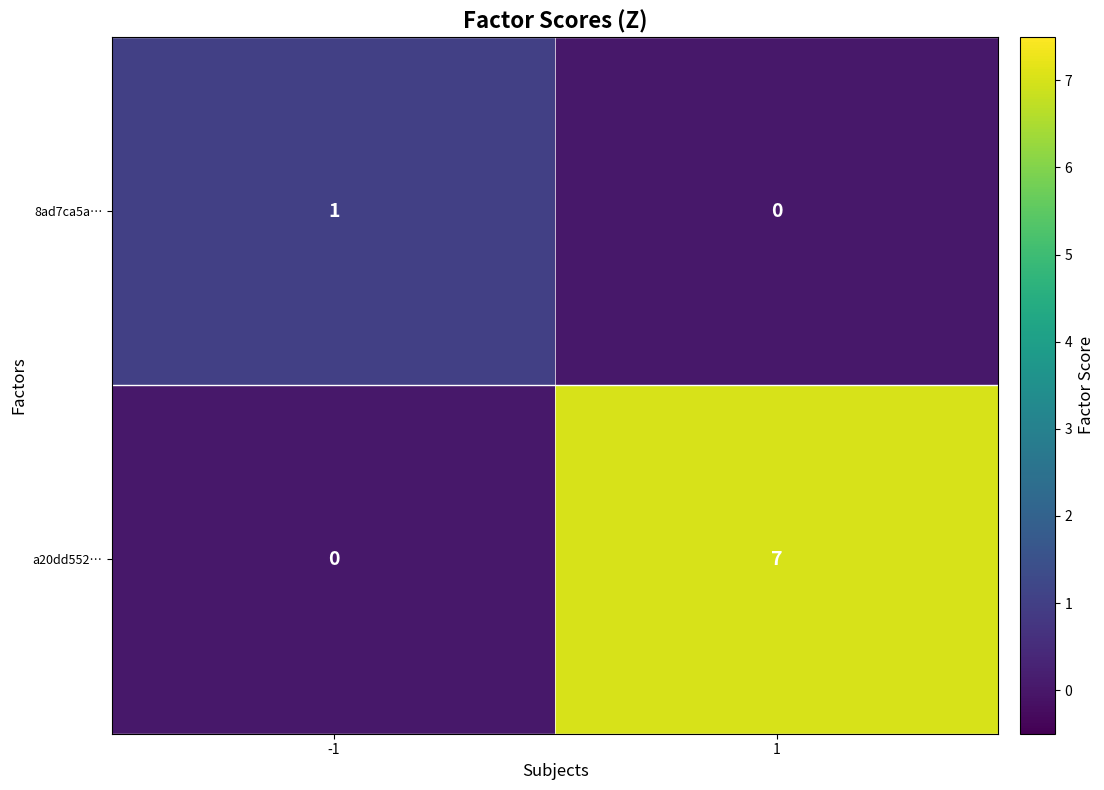

What is the sum of all a20dd552… values?

7